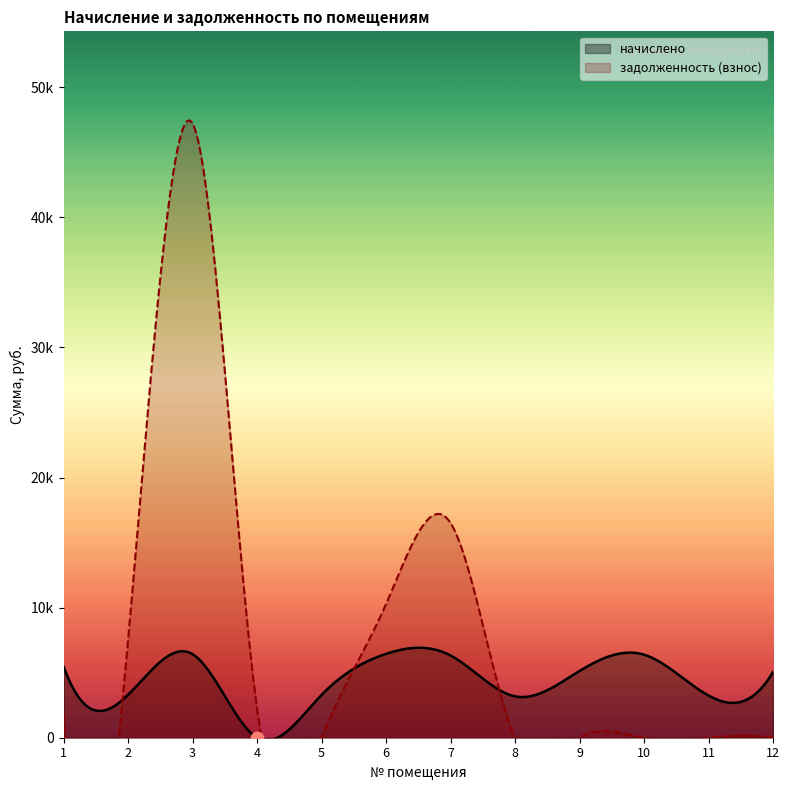

Which series reaches the minimum Y coordinate?

начислено